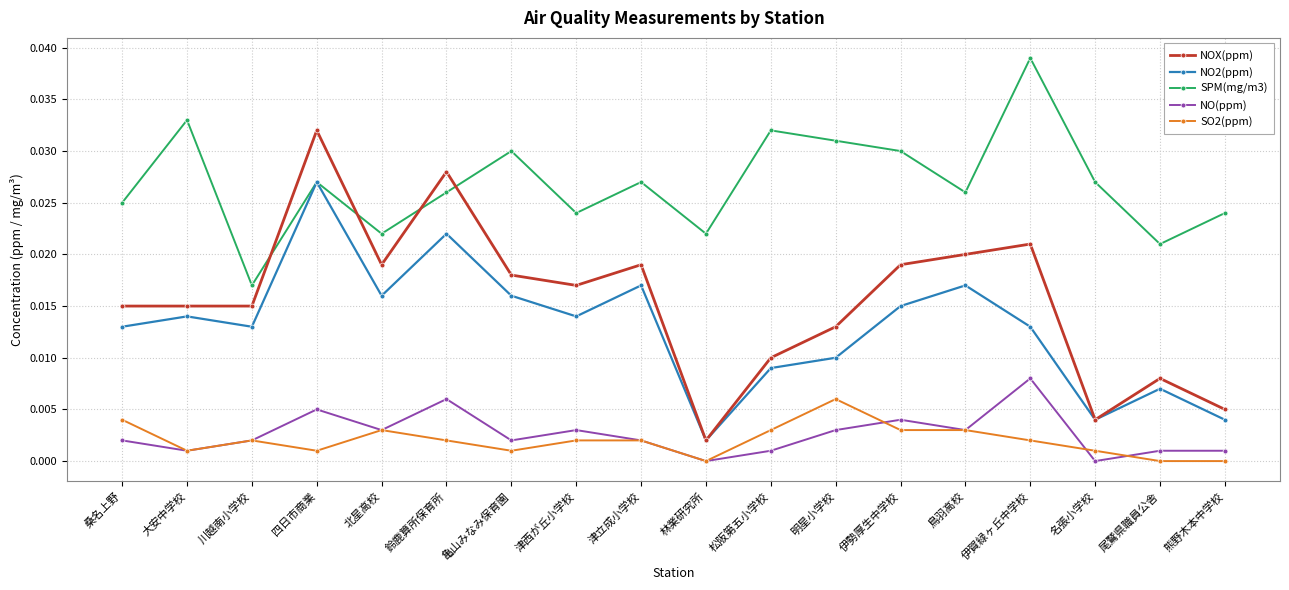

Which series has the largest range (max minus min)?

NOX(ppm)